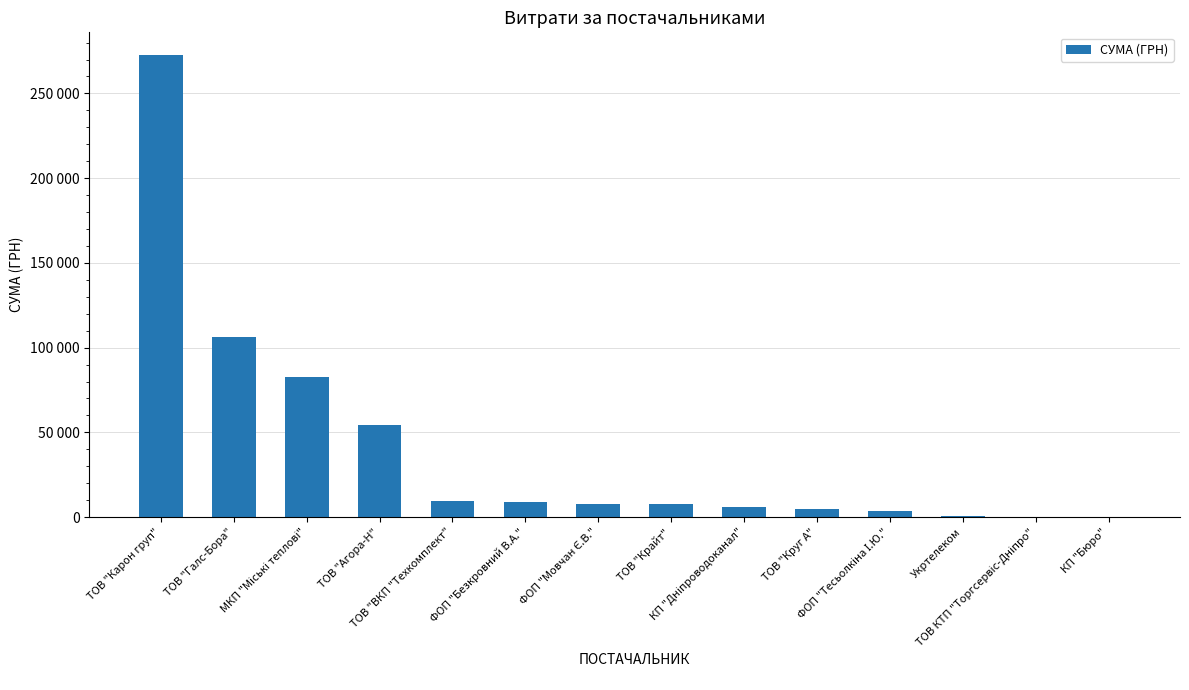

What is the greatest value displayed?

272422.2